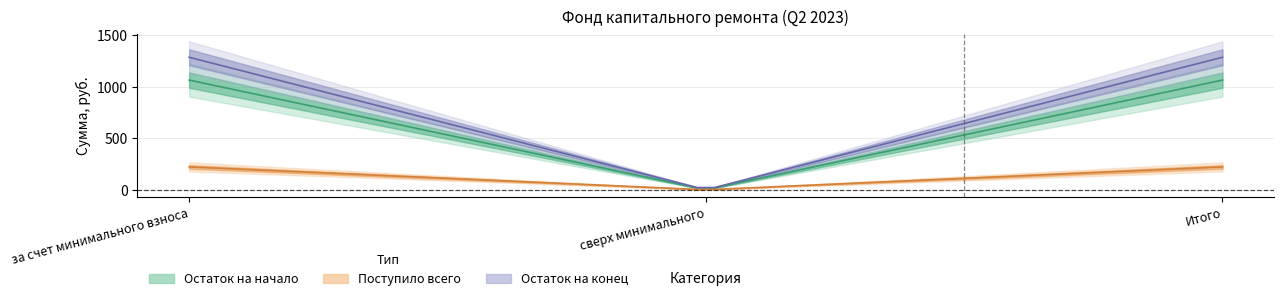

At how many categories does at least one series exceed 734?

2